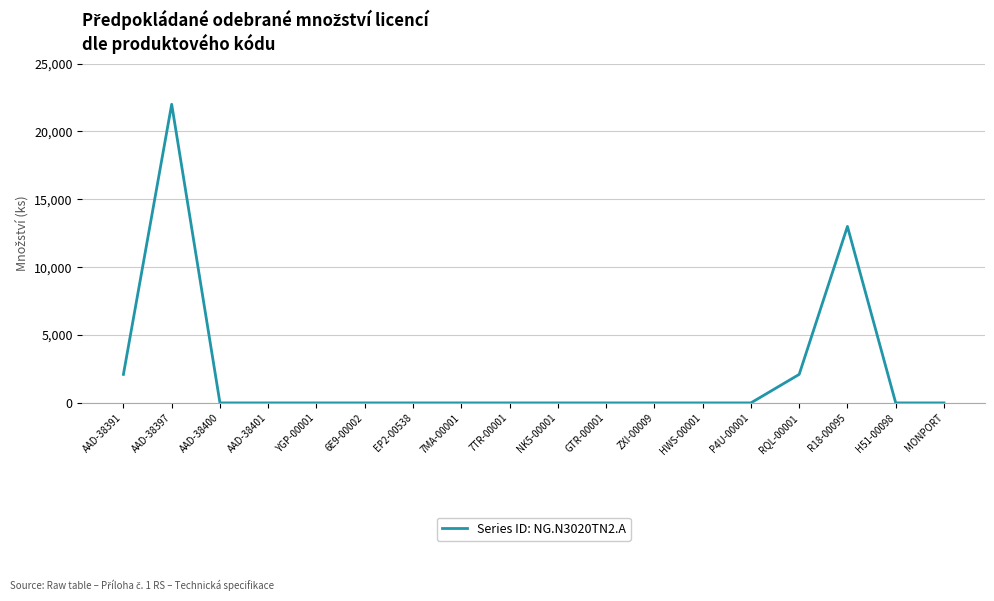

What is the greatest value displayed?

22000